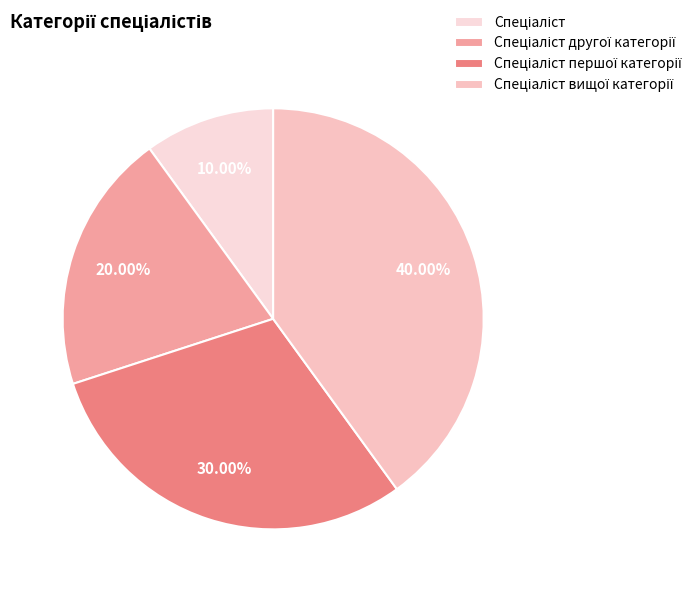

How many segments does this pie chart have?

4